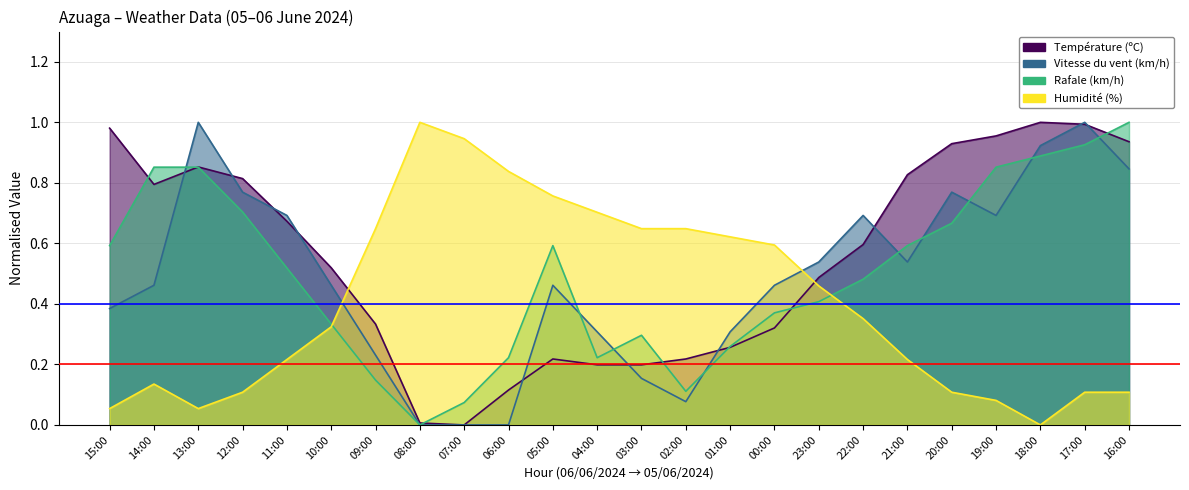

At which category is the sum across all series the highest?

17:00